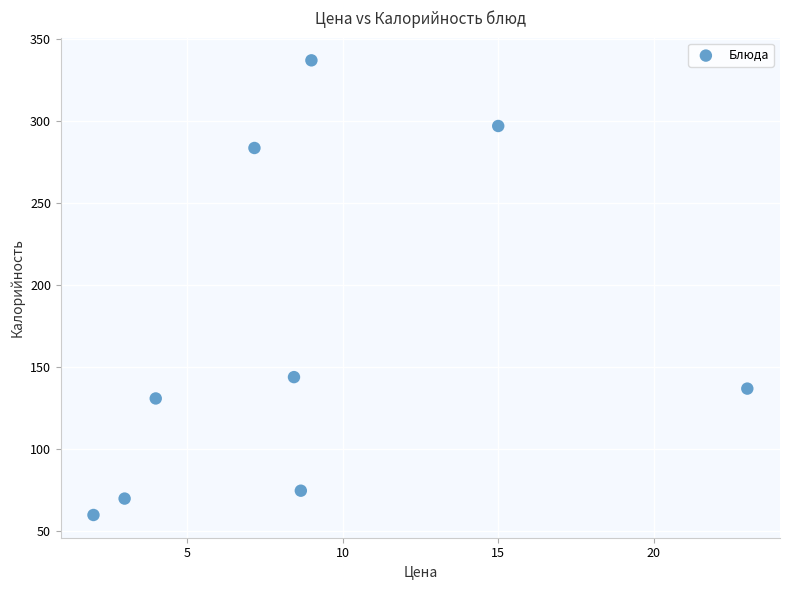

What Y value in the scatter plot is closest to 198?

144.0